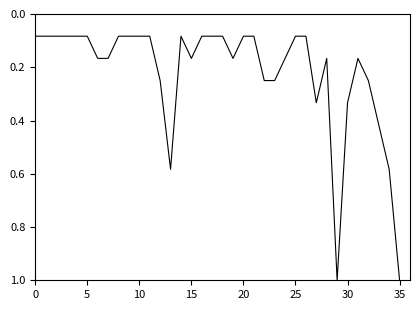

What is the difference between the maximum and minimum values?

0.9